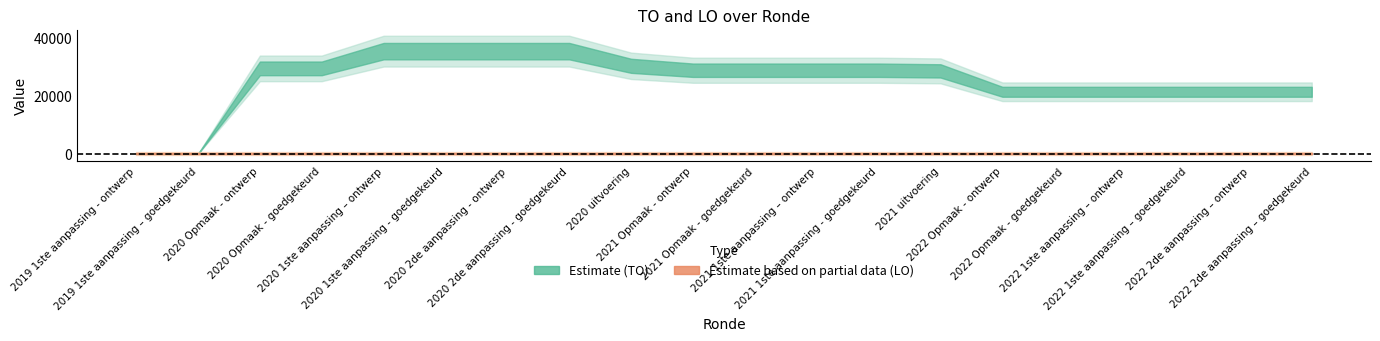

True or false: LO has more than 0 interior local peaks.

False